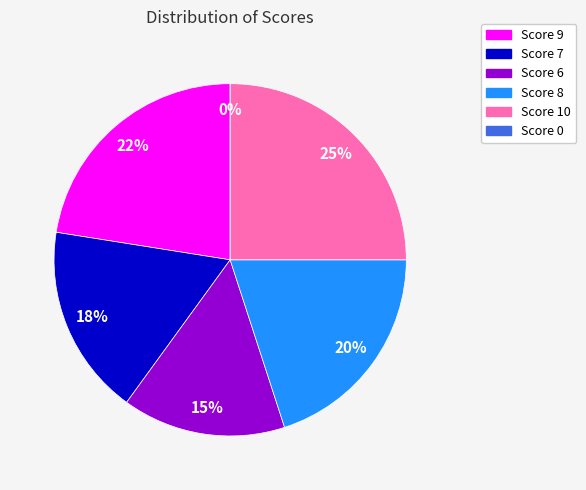

Which slice is the largest?

Score 10